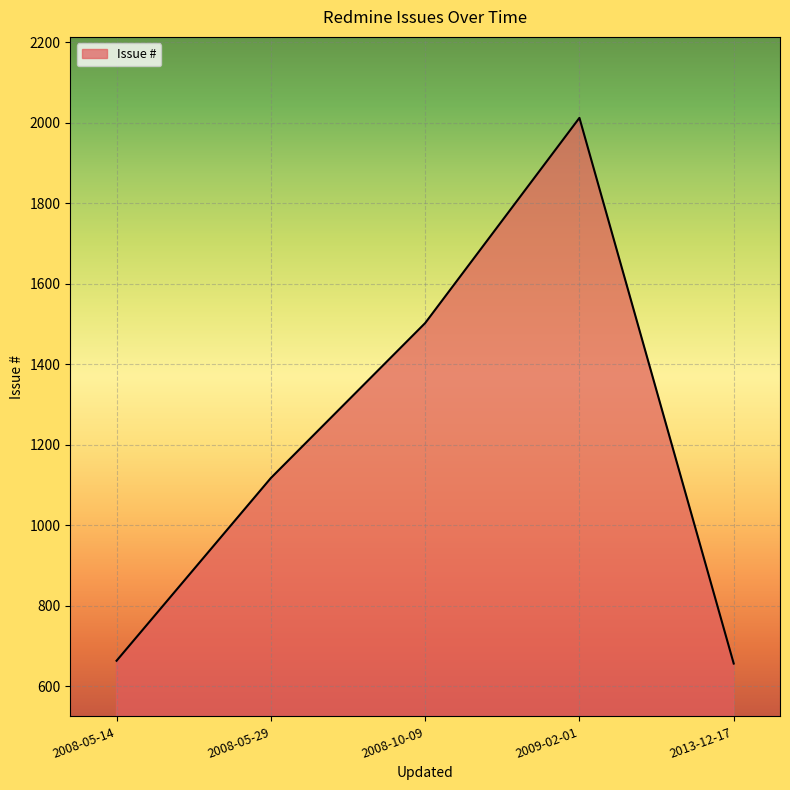

True or false: the data shows 2012 at 2009-02-01.

True